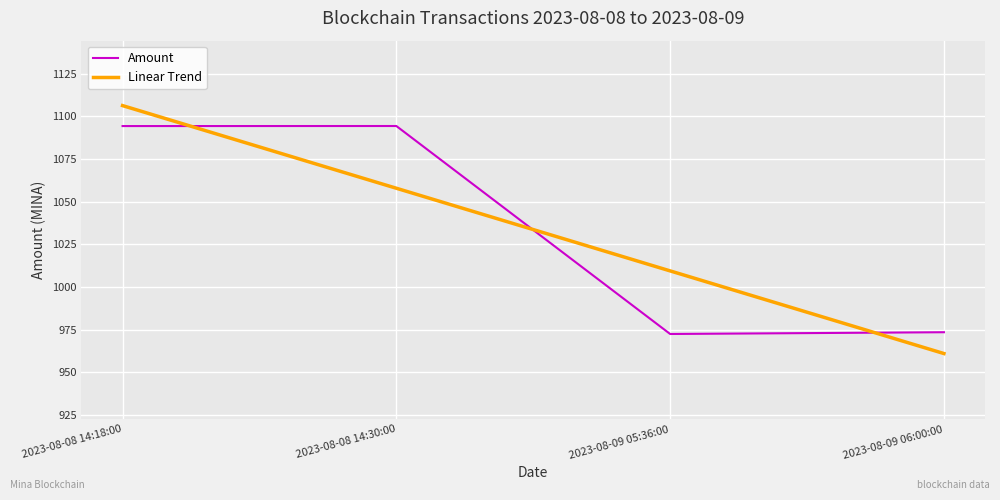

What is the smallest value displayed?

961.0